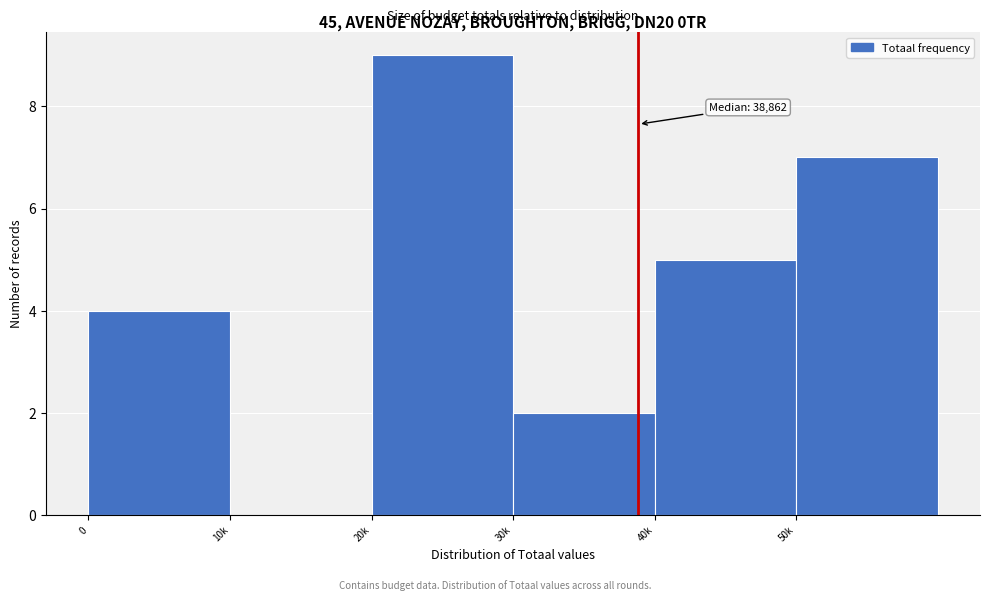

Approximately how many times larger is the value at 0 compared to 20k?

0.4